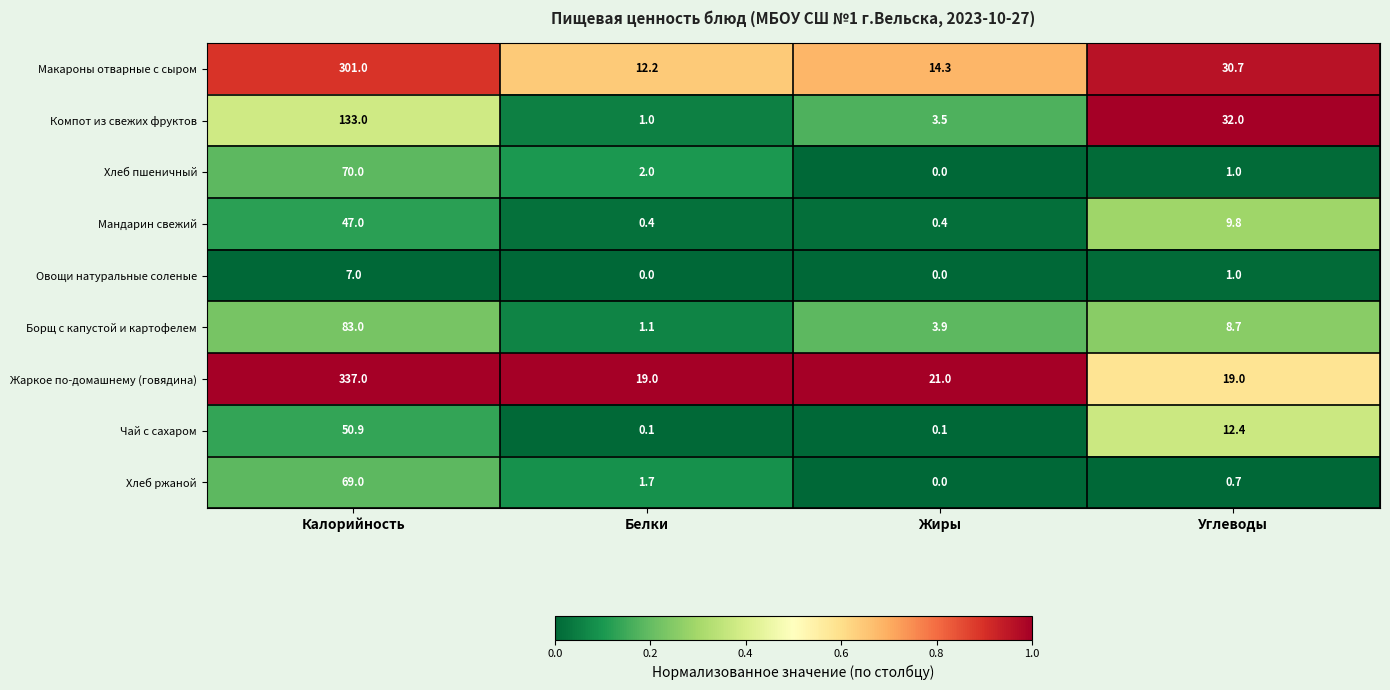

Between Калорийность and Белки, which series saw the biggest shift?

Жаркое по-домашнему (говядина)